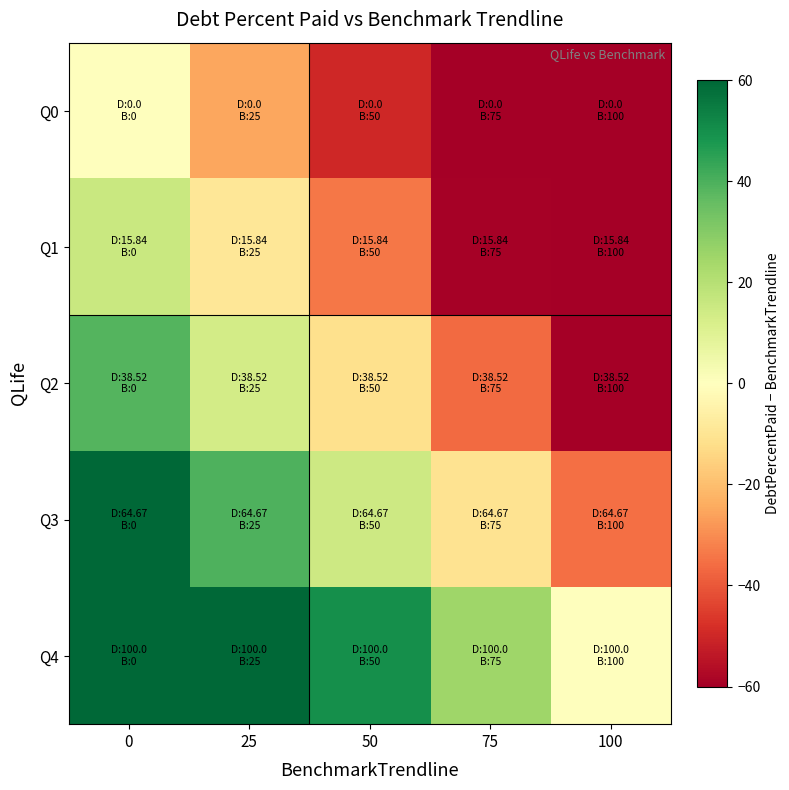

Reading right to left, what are all the values shown in this chart?

Q0: 100=-100.0	75=-75.0	50=-50.0	25=-25.0	0=0.0
Q1: 100=-84.2	75=-59.2	50=-34.2	25=-9.2	0=15.8
Q2: 100=-61.5	75=-36.5	50=-11.5	25=13.5	0=38.5
Q3: 100=-35.3	75=-10.3	50=14.7	25=39.7	0=64.7
Q4: 100=0.0	75=25.0	50=50.0	25=75.0	0=100.0